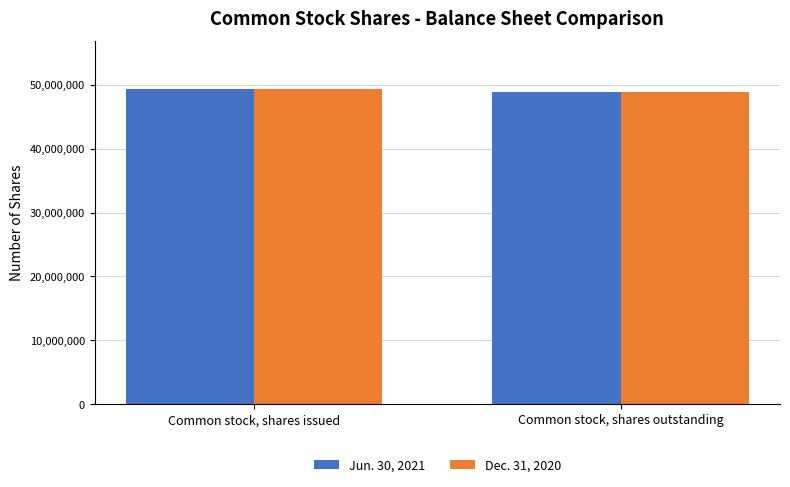

Which category has the highest value in the Jun. 30, 2021 series?

Common stock, shares issued